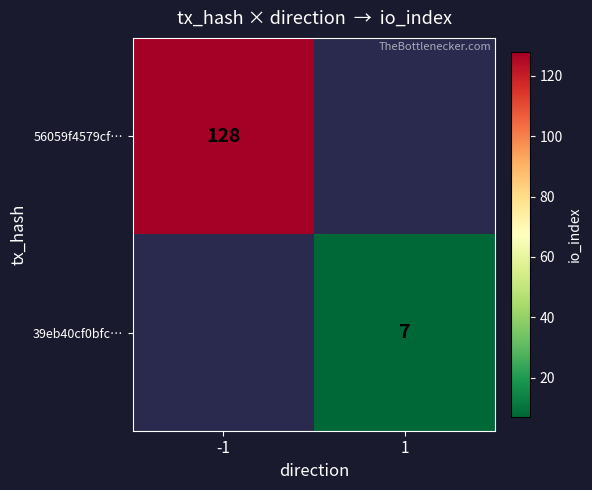

Is it true that 56059f4579cf… equals 181.7 at -1?

False